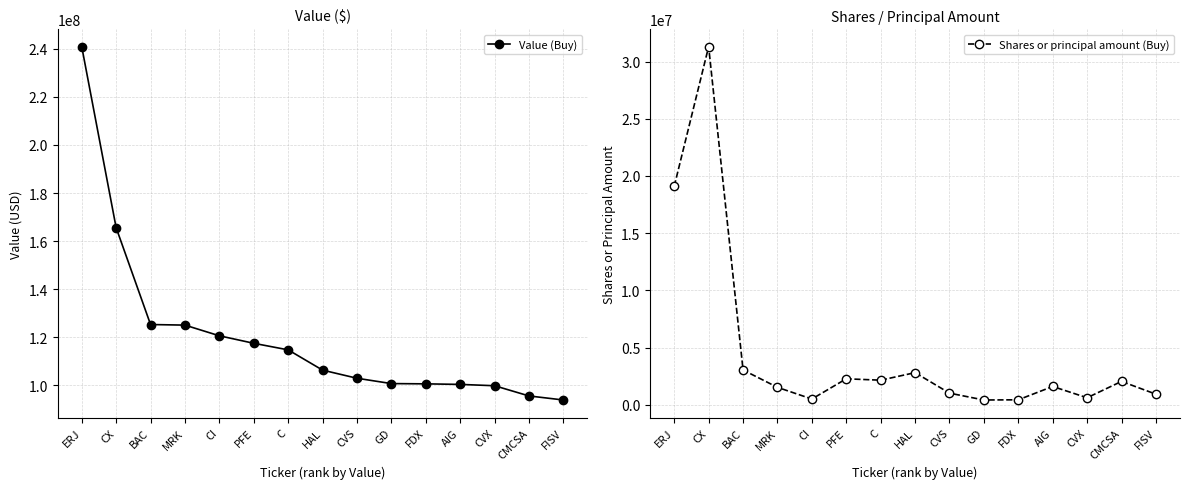

Which series has the largest total across all categories?

Value (Buy)